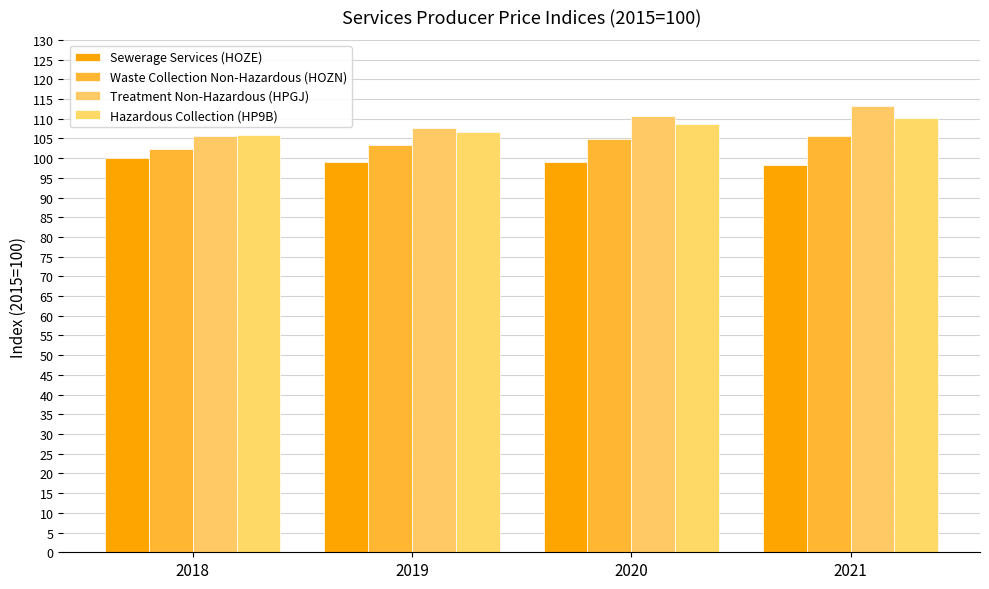

Which series has the largest range (max minus min)?

Treatment Non-Hazardous (HPGJ)